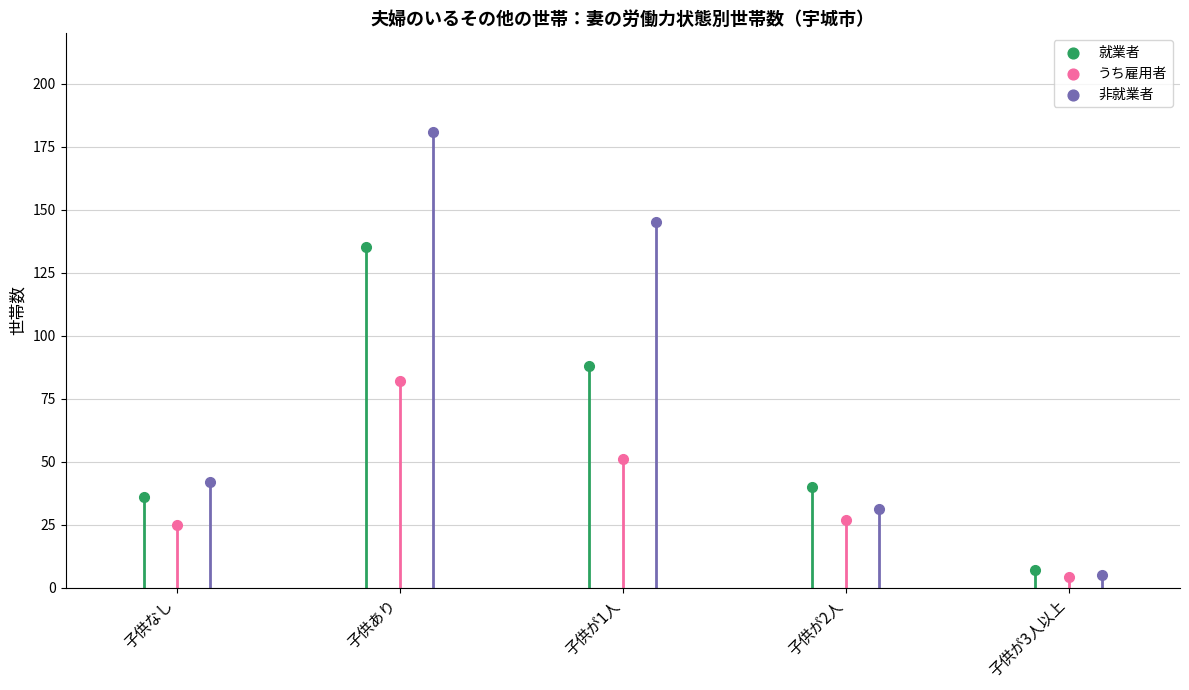

Is the value of 非就業者 at 子供なし greater than the value of 就業者 at 子供あり?

No